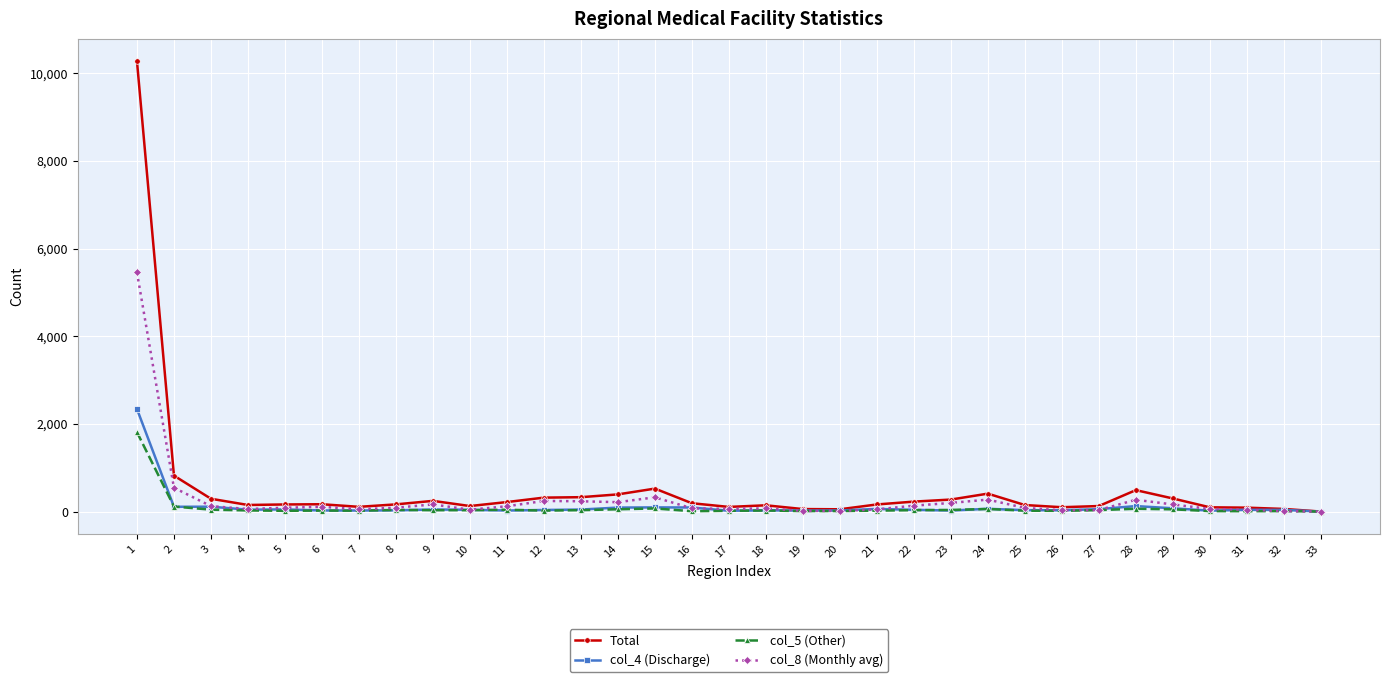

List the series in order of their peak value, lowest first.

col_5 (Other), col_4 (Discharge), col_8 (Monthly avg), Total